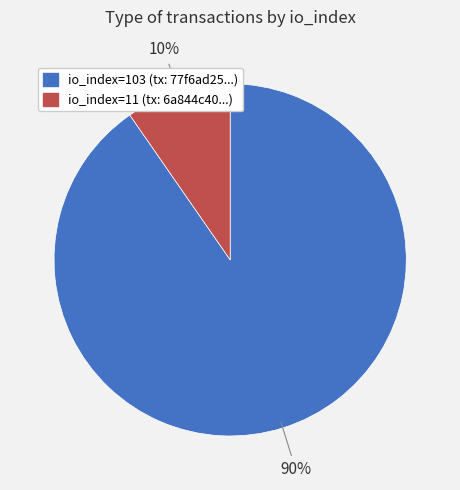

Is there a majority slice in this chart?

Yes